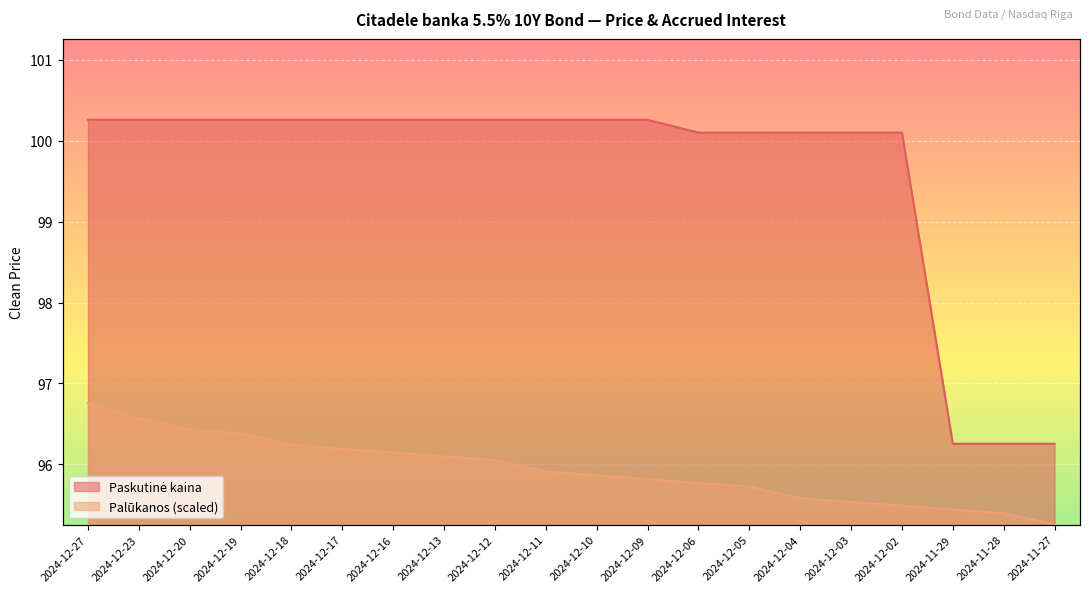

What is the smallest value displayed?

95.3